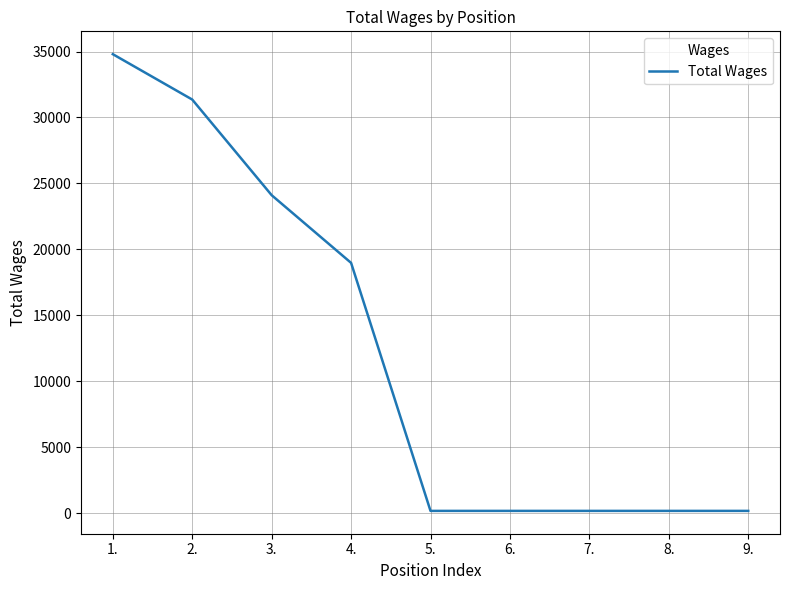

What is the difference between the maximum and second lowest values?

34620